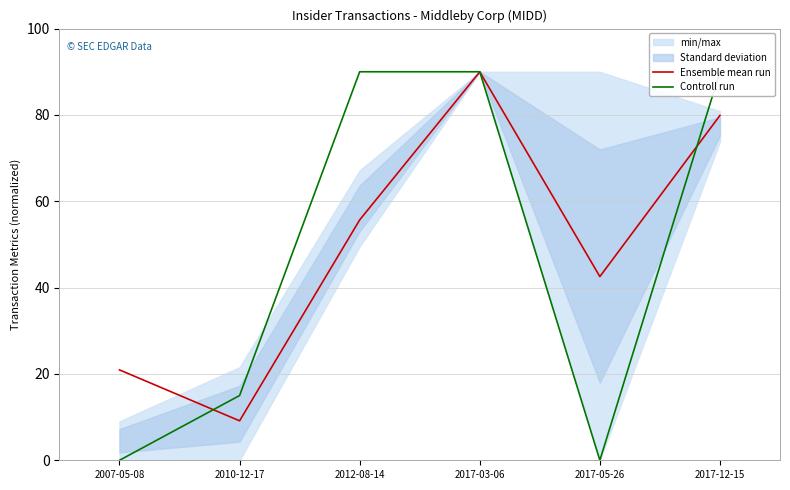

True or false: Ensemble mean run has a value of 104.9 at 2017-12-15.

False